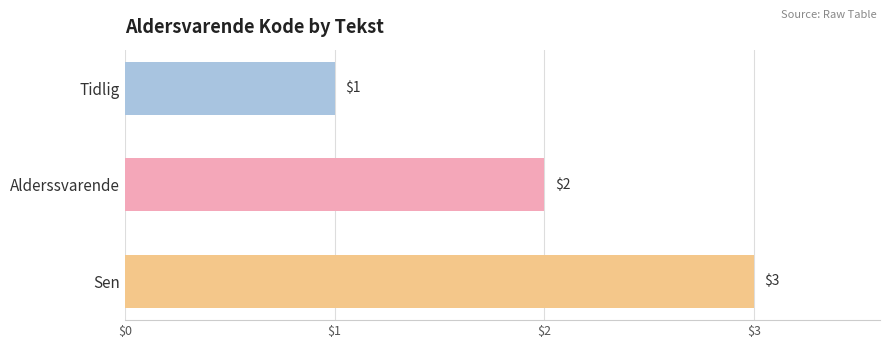

Are the bars grouped side by side (vs. stacked)?

No